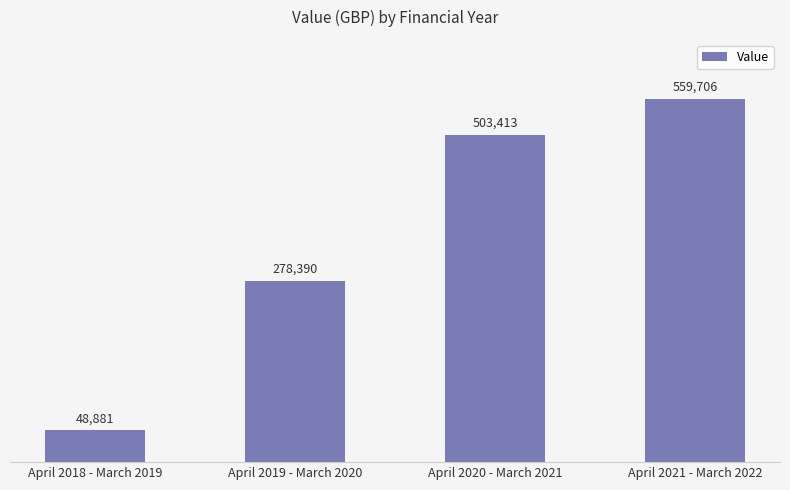

Which has a higher value, April 2020 - March 2021 or April 2019 - March 2020?

April 2020 - March 2021